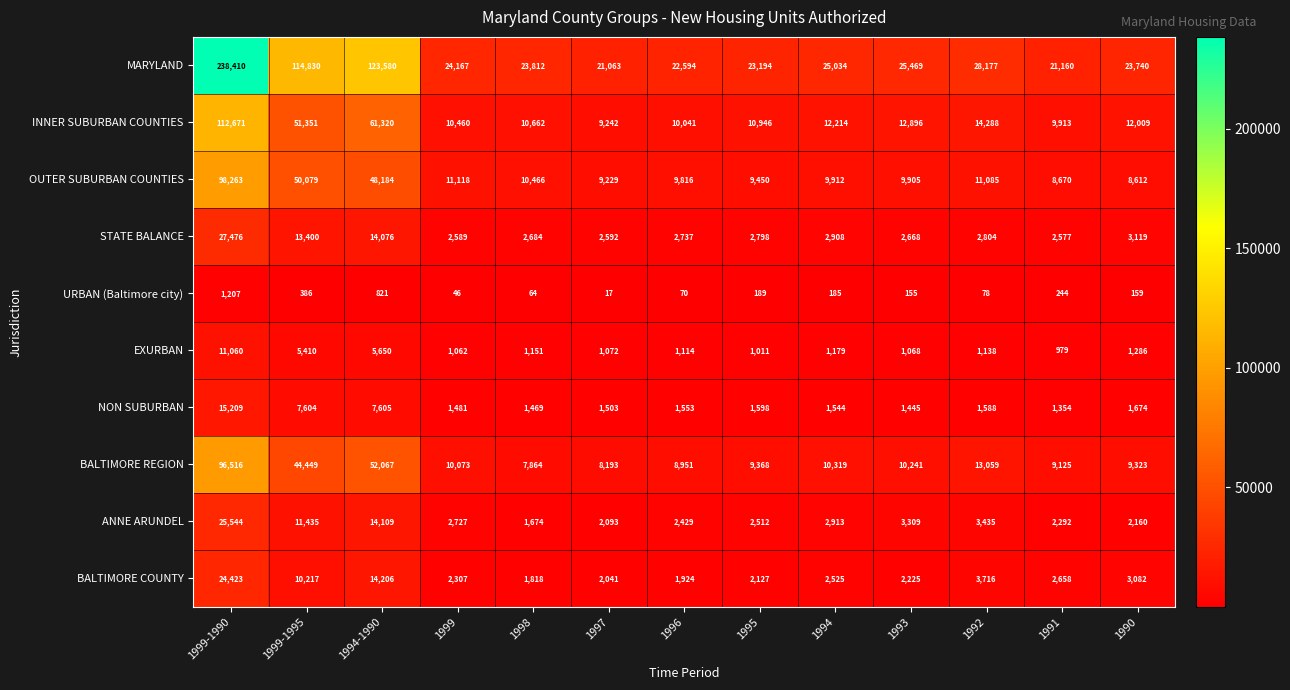

Is the value of INNER SUBURBAN COUNTIES at 1995 greater than the value of EXURBAN at 1994-1990?

Yes